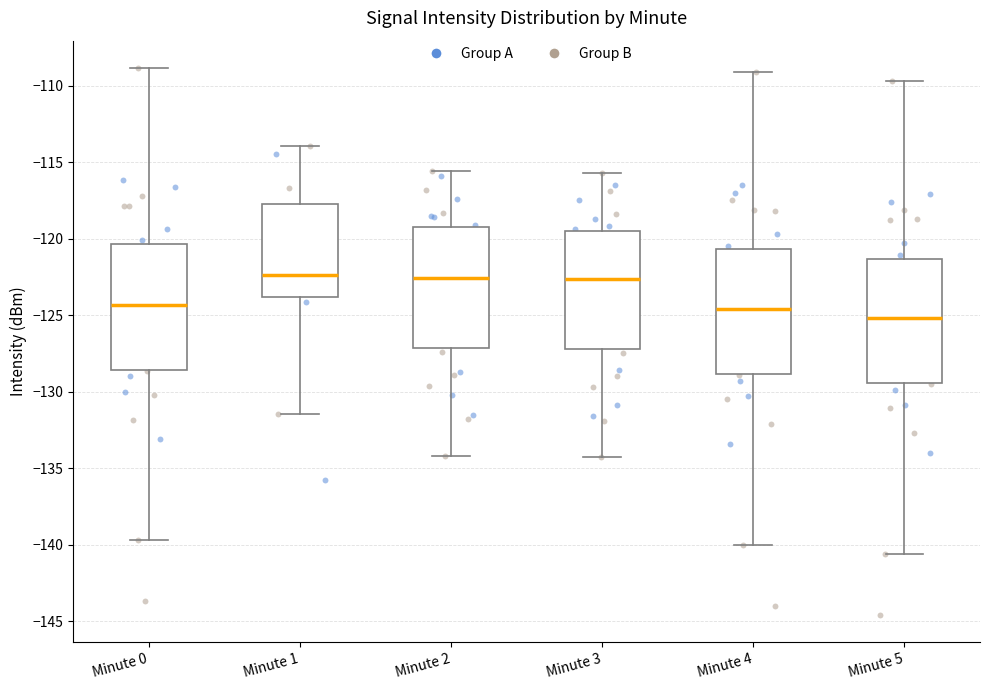

Reading left to right, transcribe this box plot: for each box, give where its median line is, the range the box spans, and where its two whiskers end, as read against the y-axis. The values are not printed on the chart, so give them approximately, as read against the axis.

Minute 0: median -124.5, box -128.5 to -120.5, whiskers -139.5 to -109.0
Minute 1: median -122.5, box -124.0 to -118.0, whiskers -131.5 to -114.0
Minute 2: median -122.5, box -127.0 to -119.0, whiskers -134.0 to -115.5
Minute 3: median -122.5, box -127.0 to -119.5, whiskers -134.5 to -115.5
Minute 4: median -124.5, box -129.0 to -120.5, whiskers -140.0 to -109.0
Minute 5: median -125.0, box -129.5 to -121.5, whiskers -140.5 to -109.5